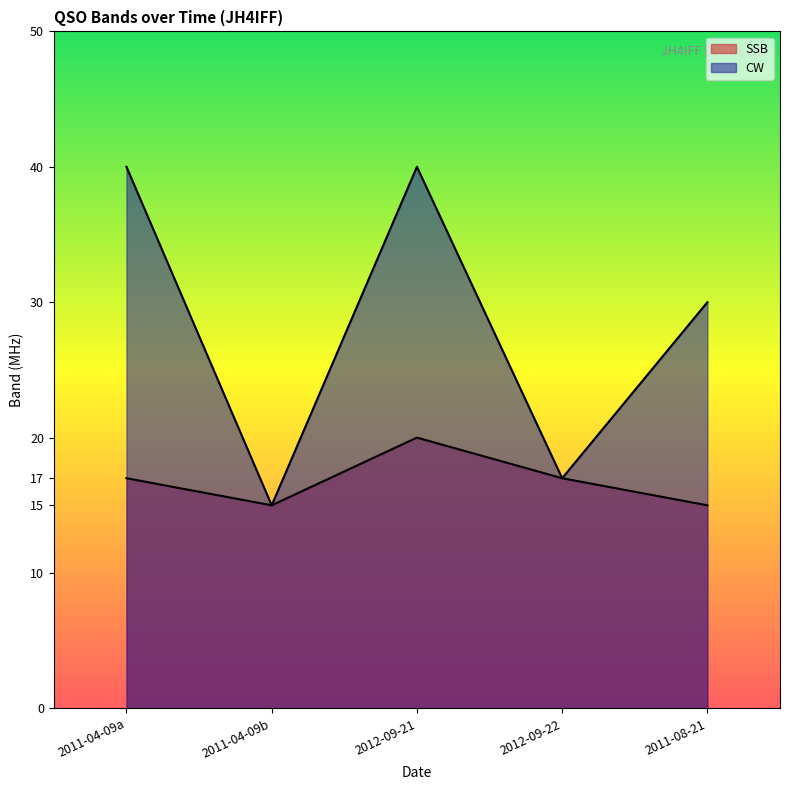

How many lines are shown in the chart?

2